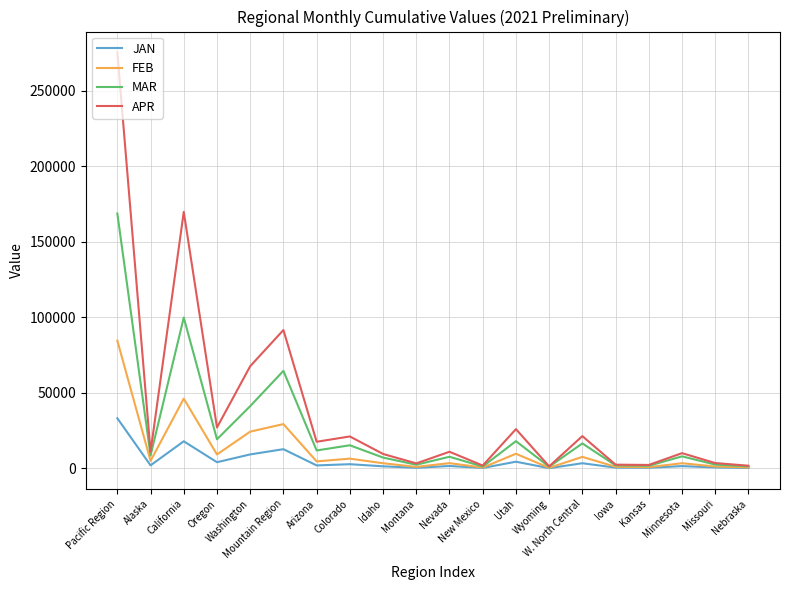

List the series in order of their peak value, lowest first.

JAN, FEB, MAR, APR